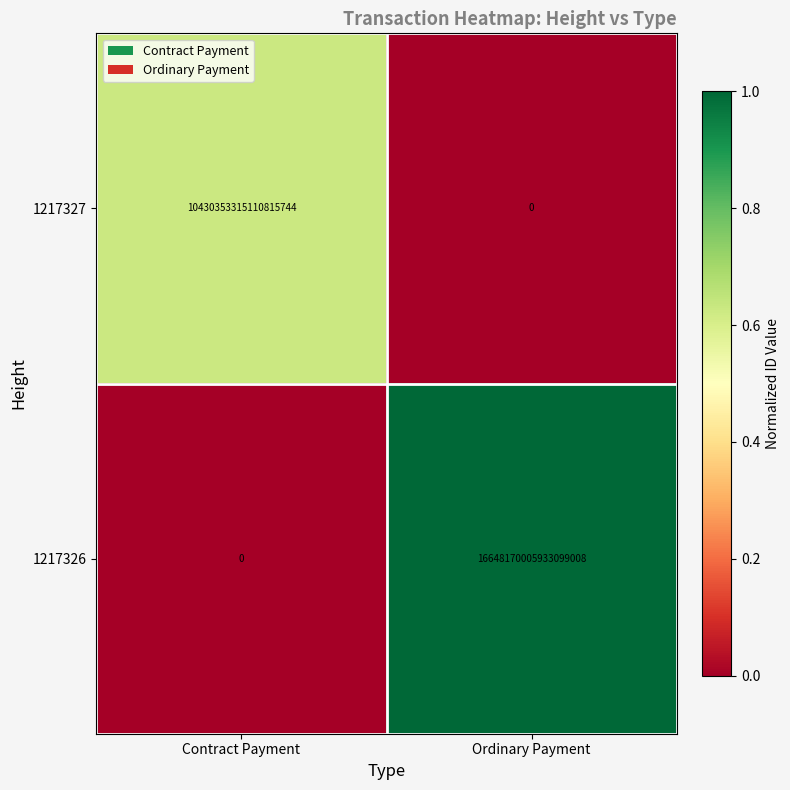

Rank the series at Contract Payment from lowest to highest value.

1217326, 1217327